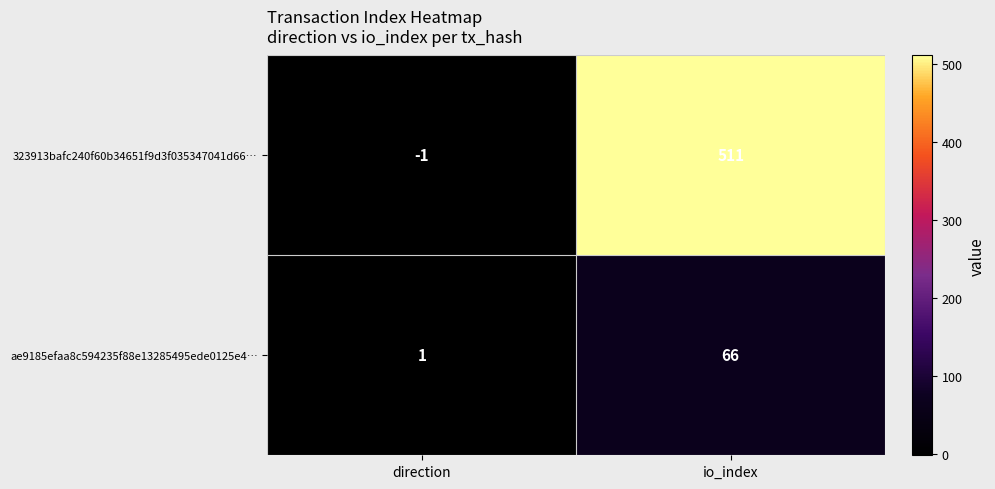

Between direction and io_index, which series saw the biggest shift?

323913bafc240f60b34651f9d3f035347041d66…